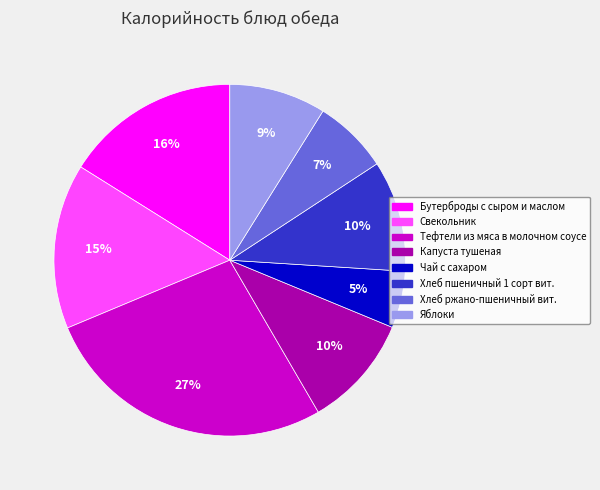

Count the number of slices in the pie.

8